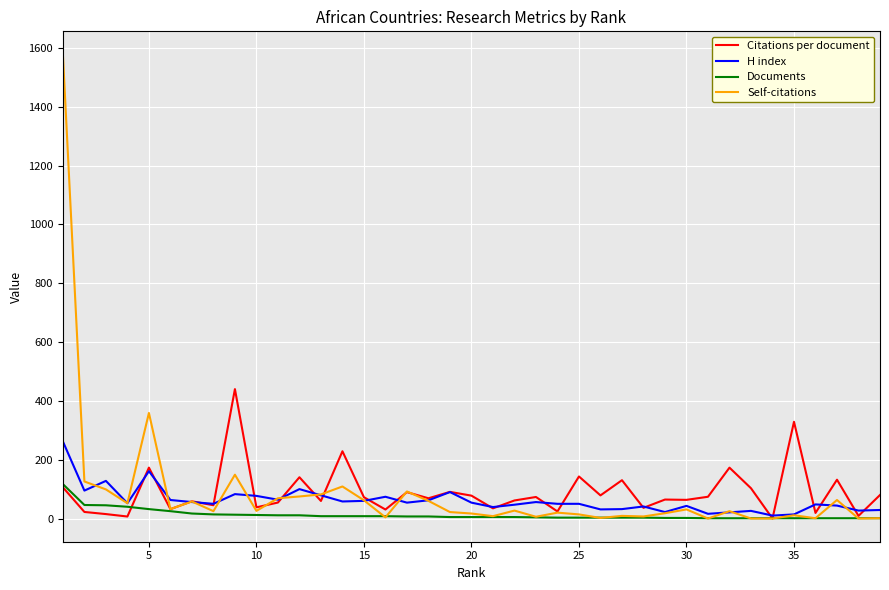

Which series has the widest spread of values?

Self-citations